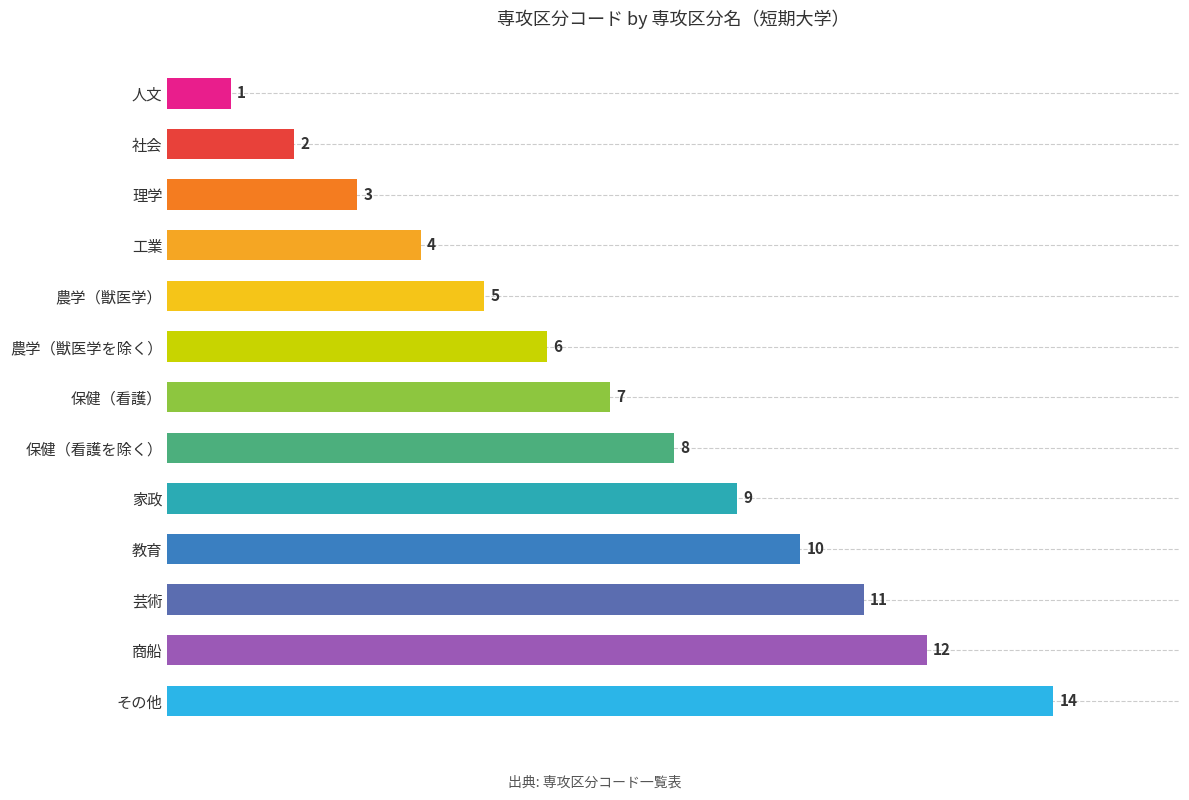

Reading top to bottom, transcribe all the data shown in this chart.

1	2	3	4	5	6	7	8	9	10	11	12	14